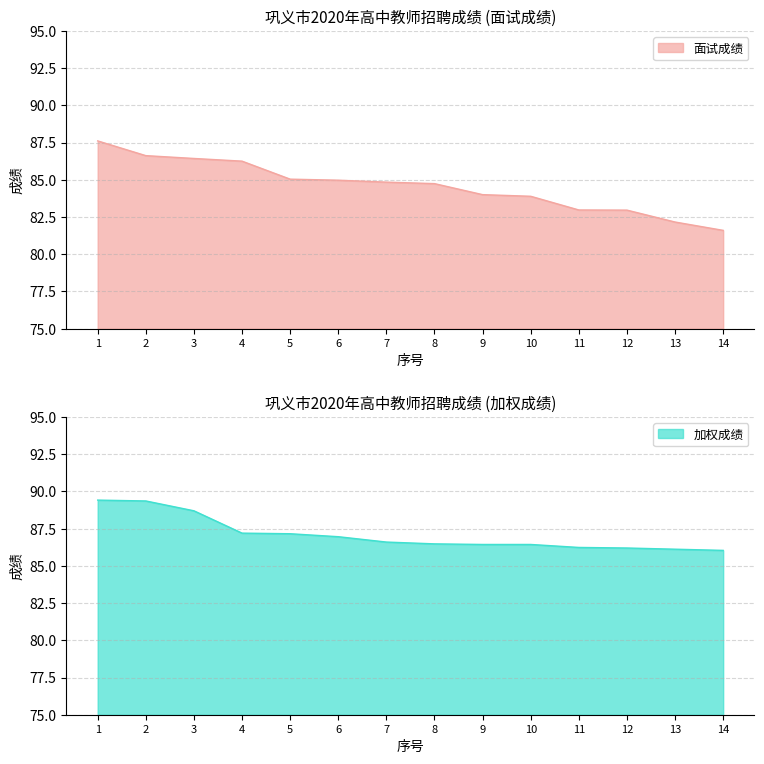

What is the value of the 面试成绩 point at the 5th from the left?

85.0